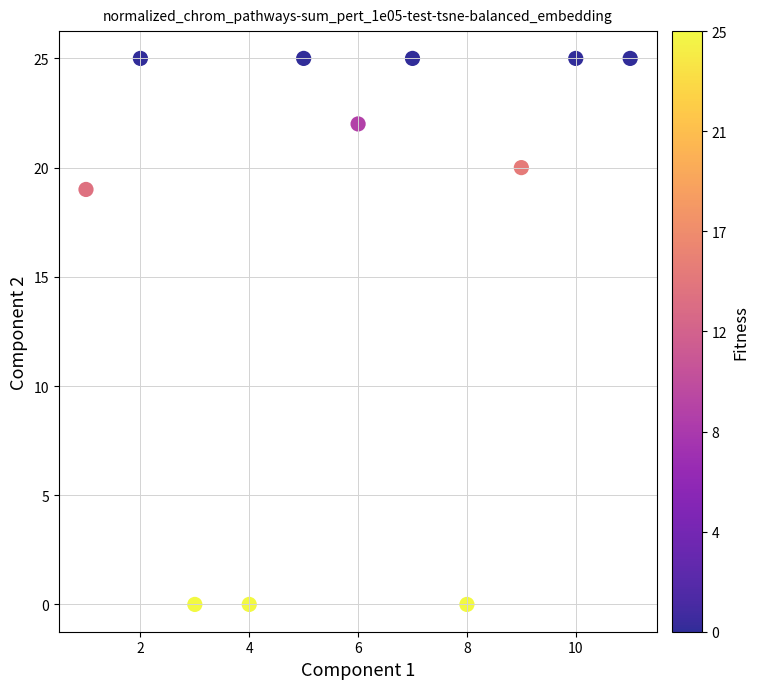

What Y value in the scatter plot is closest to 12?

19